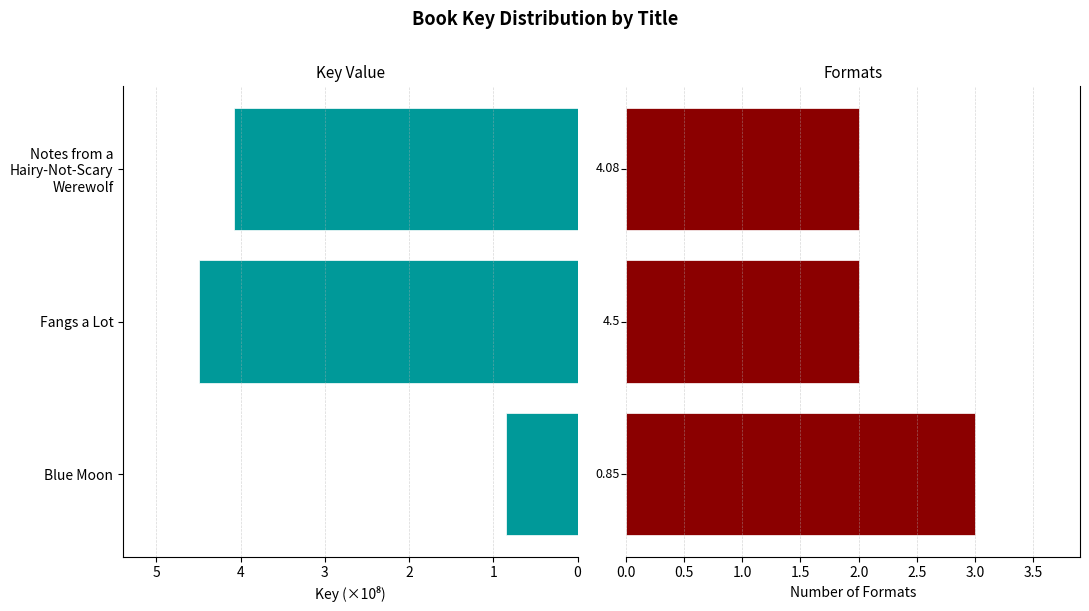

What is the spread (max minus min) of values at Blue Moon?

2.2